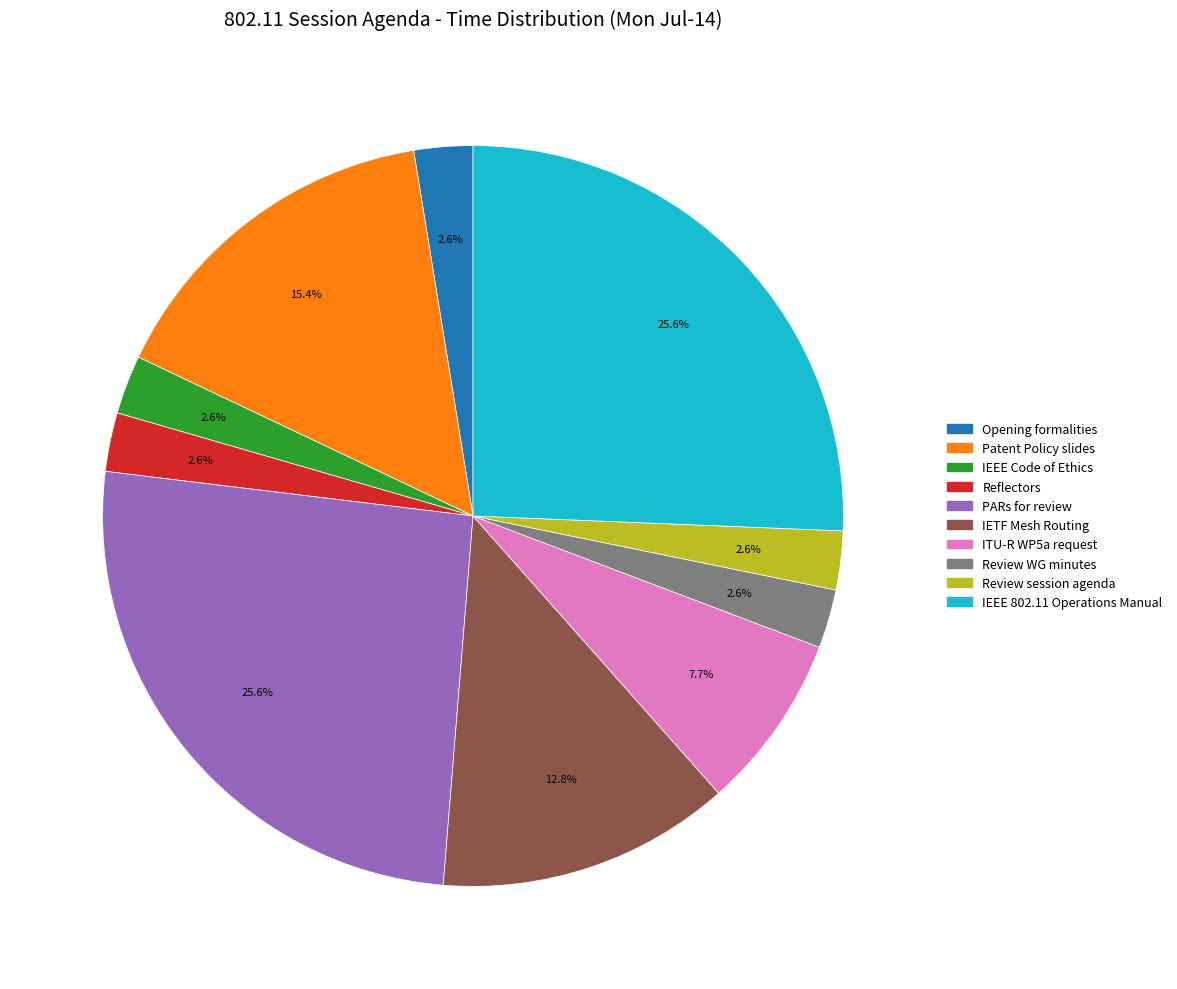

To the nearest percent, what portion does IEEE Code of Ethics represent?

3%